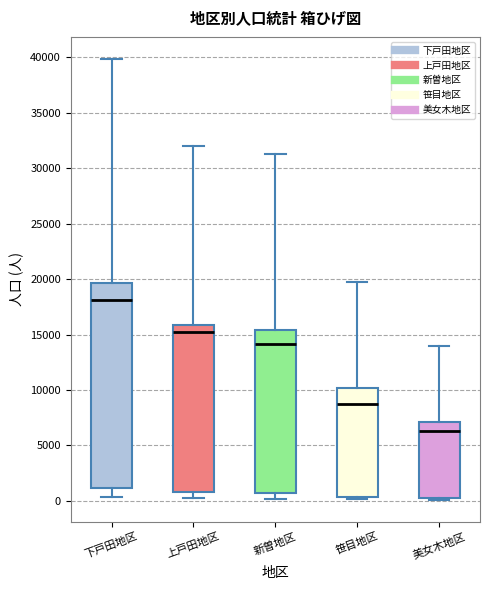

Reading left to right, read every box against the y-axis: the position of its median line, the range the box covers, and the ends of its whiskers. The values are not printed on the chart, so give them approximately, as read against the axis.

下戸田地区: median 18000, box 1000 to 19500, whiskers 500 to 40000
上戸田地区: median 15000, box 1000 to 16000, whiskers 0 to 32000
新曽地区: median 14000, box 500 to 15500, whiskers 0 to 31500
笹目地区: median 8500, box 500 to 10000, whiskers 0 to 19500
美女木地区: median 6500, box 0 to 7000, whiskers 0 to 14000